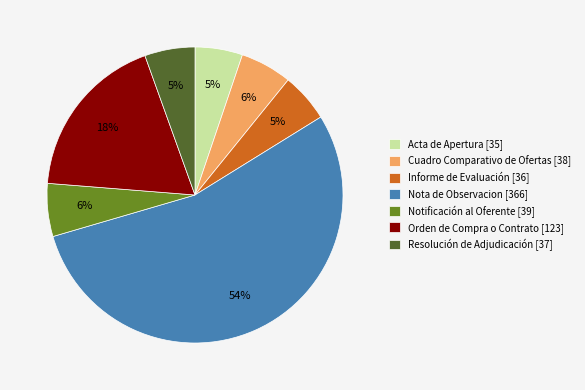

Do Nota de Observacion [366] and Acta de Apertura [35] together represent more than half of the pie?

Yes